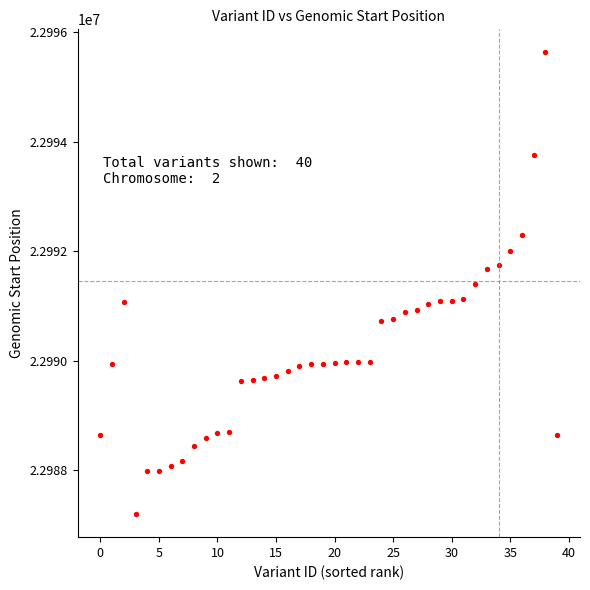

What is the range of Y values (max minus min)?

8432